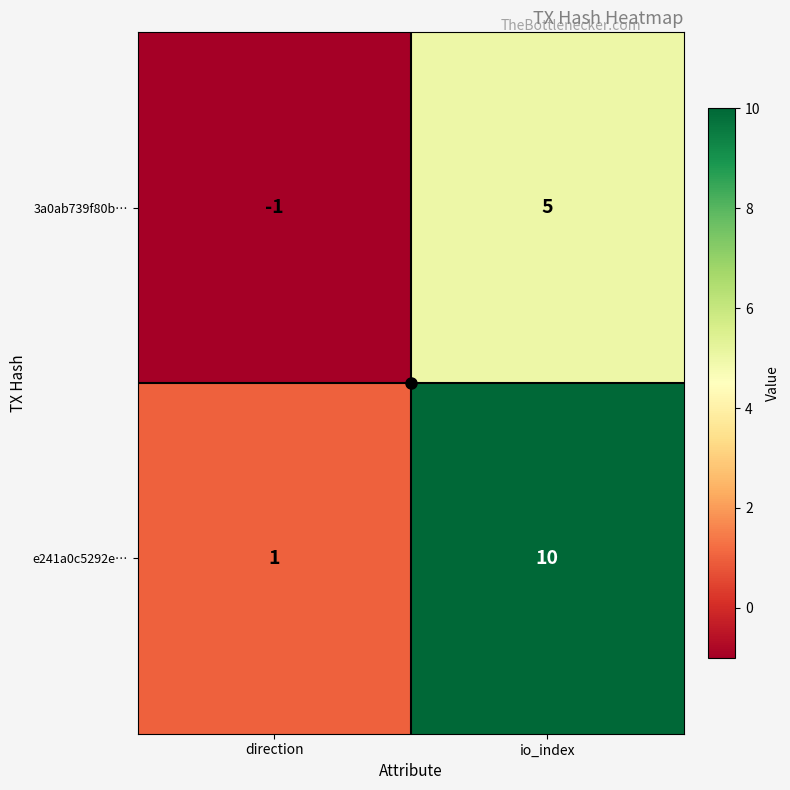

How many negative values does the 3a0ab739f80b… series have?

1